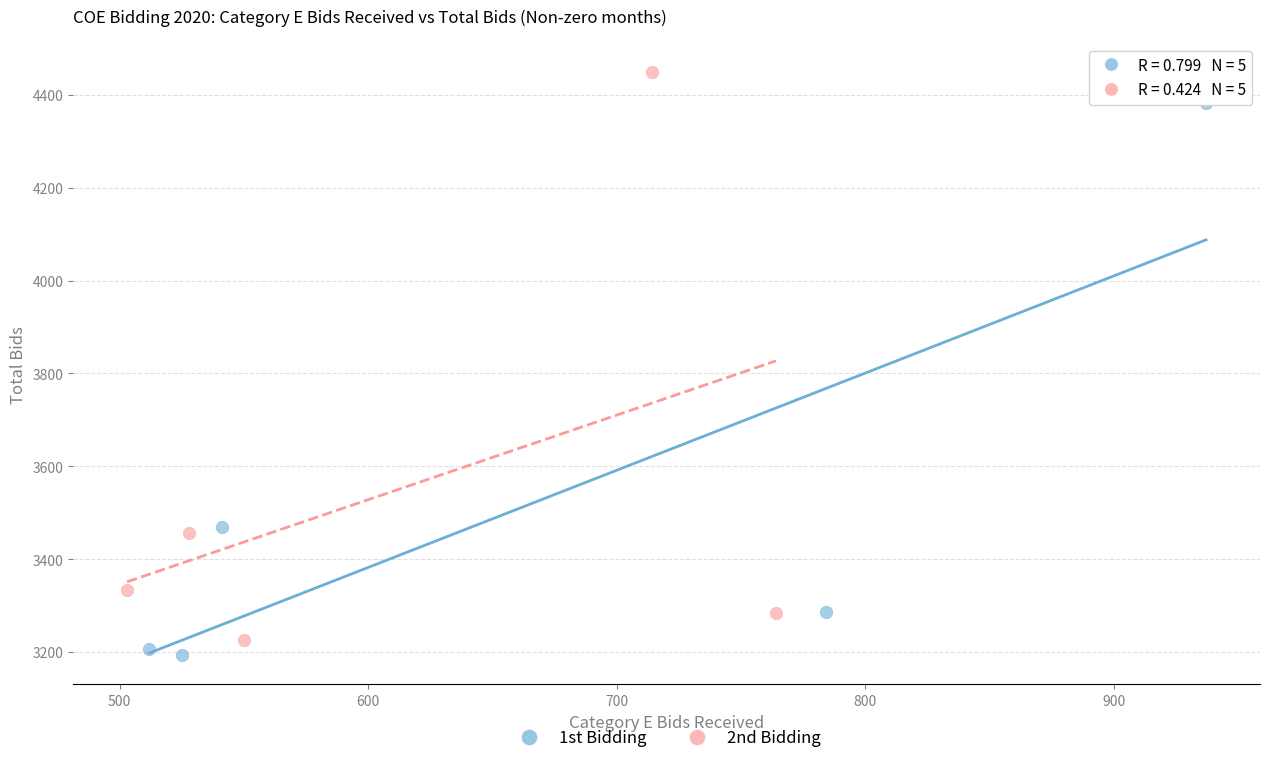

Which series contains the highest Y value?

2nd Bidding